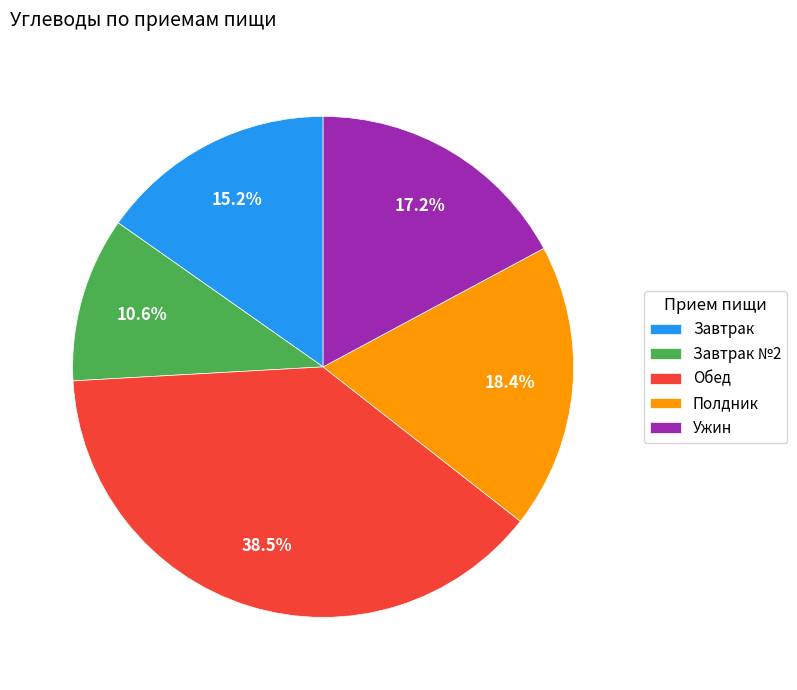

To the nearest percent, what is the combined percentage of Ужин and Завтрак №2?

28%